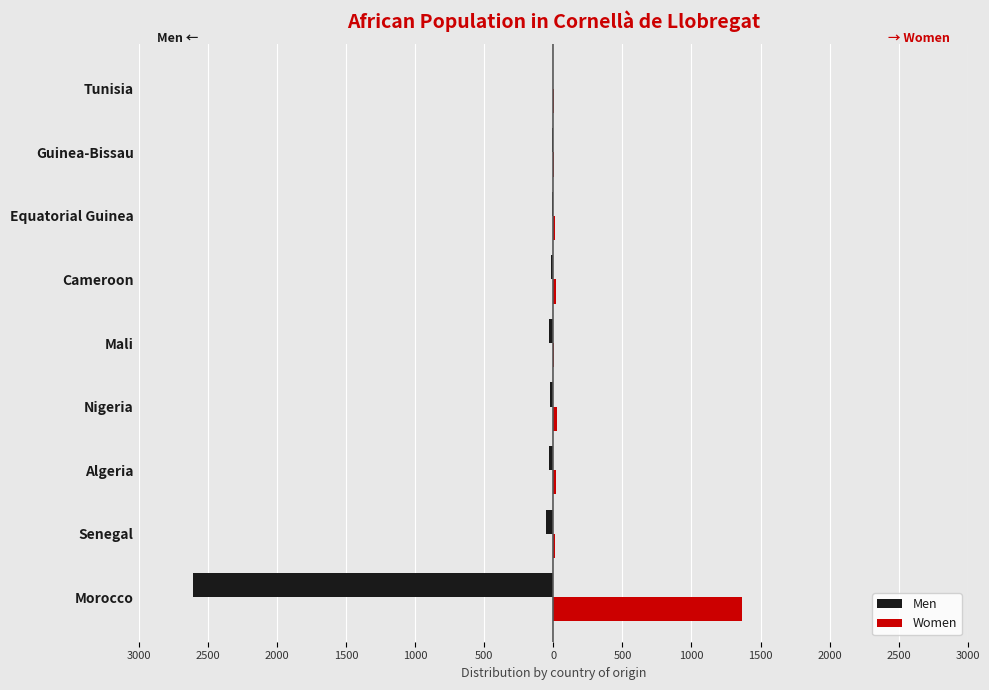

What is the value of the Women bar at the 2nd from the left?

10